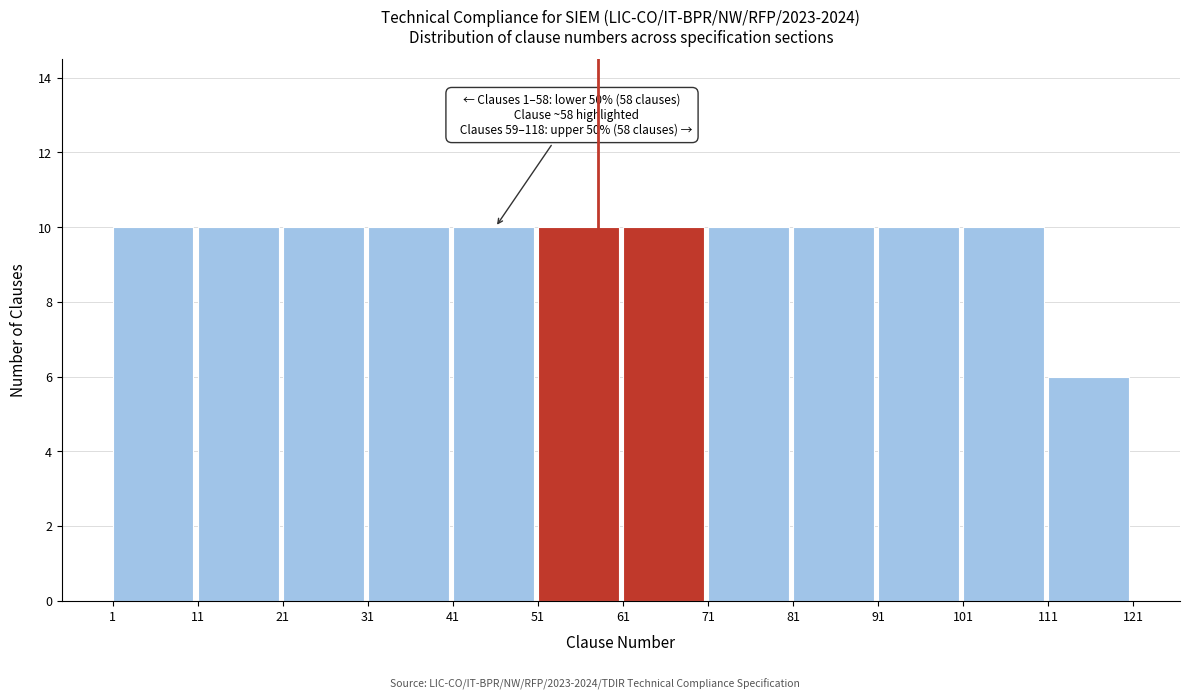

Reading left to right, transcribe all the data shown in this chart.

10	10	10	10	10	10	10	10	10	10	10	6